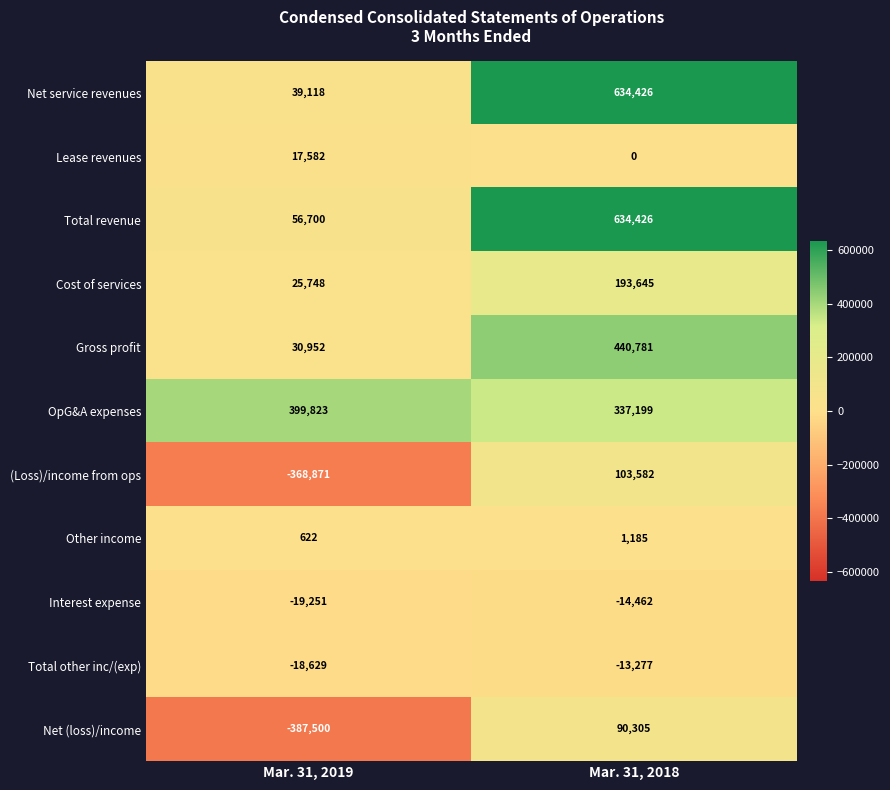

Reading right to left, extract all data points from this chart.

Net service revenues: Mar. 31, 2018=634426	Mar. 31, 2019=39118
Lease revenues: Mar. 31, 2018=0	Mar. 31, 2019=17582
Total revenue: Mar. 31, 2018=634426	Mar. 31, 2019=56700
Cost of services: Mar. 31, 2018=193645	Mar. 31, 2019=25748
Gross profit: Mar. 31, 2018=440781	Mar. 31, 2019=30952
OpG&A expenses: Mar. 31, 2018=337199	Mar. 31, 2019=399823
(Loss)/income from ops: Mar. 31, 2018=103582	Mar. 31, 2019=-368871
Other income: Mar. 31, 2018=1185	Mar. 31, 2019=622
Interest expense: Mar. 31, 2018=-14462	Mar. 31, 2019=-19251
Total other inc/(exp): Mar. 31, 2018=-13277	Mar. 31, 2019=-18629
Net (loss)/income: Mar. 31, 2018=90305	Mar. 31, 2019=-387500